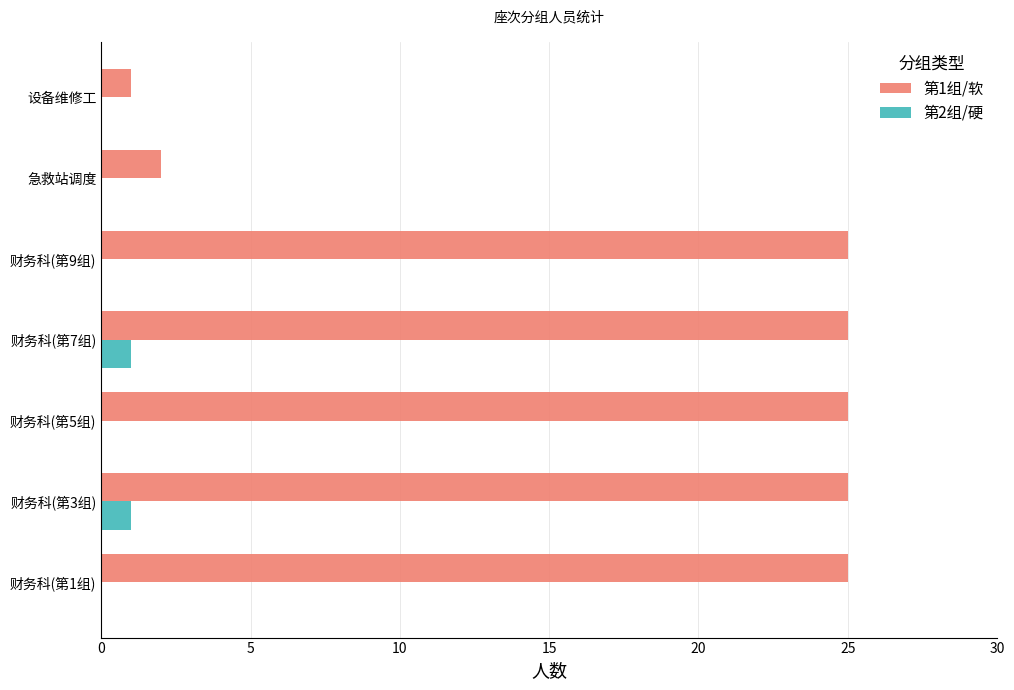

What are all the series names shown in the legend?

第1组/软, 第2组/硬